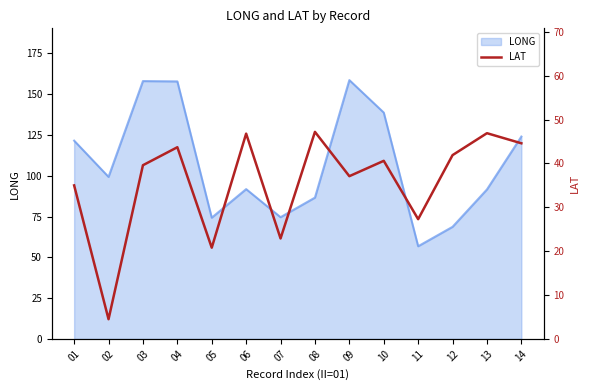

What is the sum of all values?

498.9